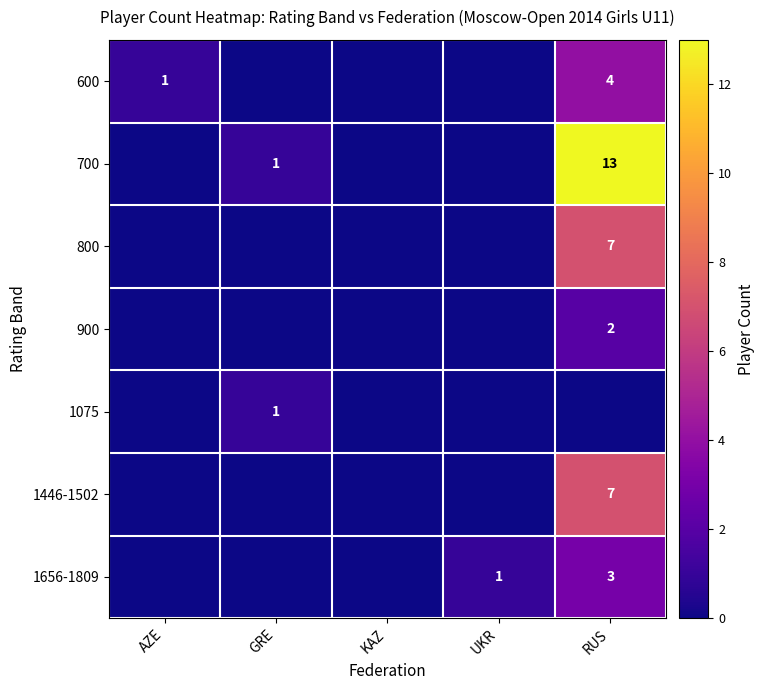

The value of 600 at RUS is 4. True or false?

True